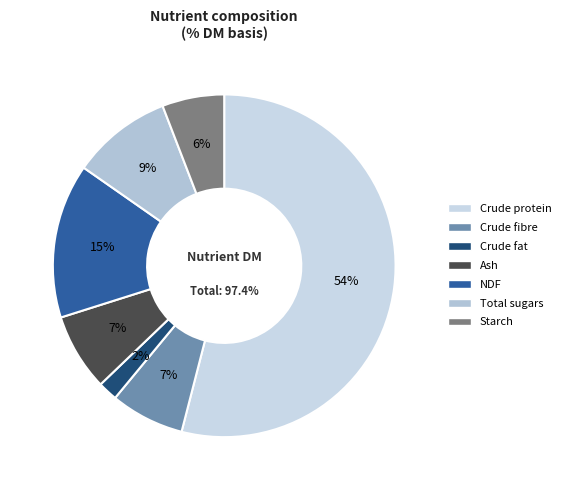

To the nearest percent, what portion does Crude protein represent?

54%